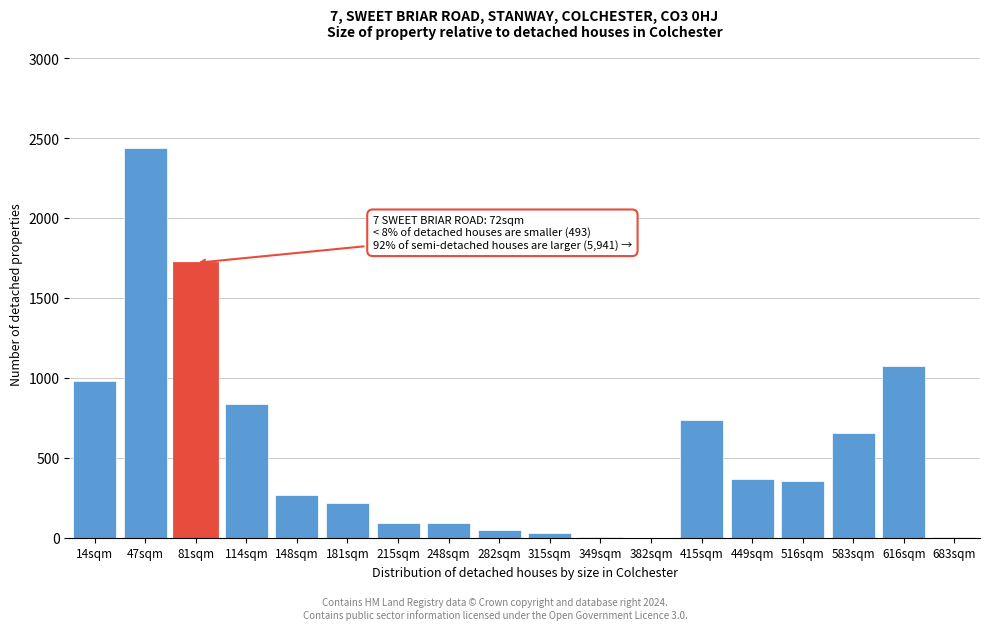

Is it true that the value at 449sqm is 365?

True